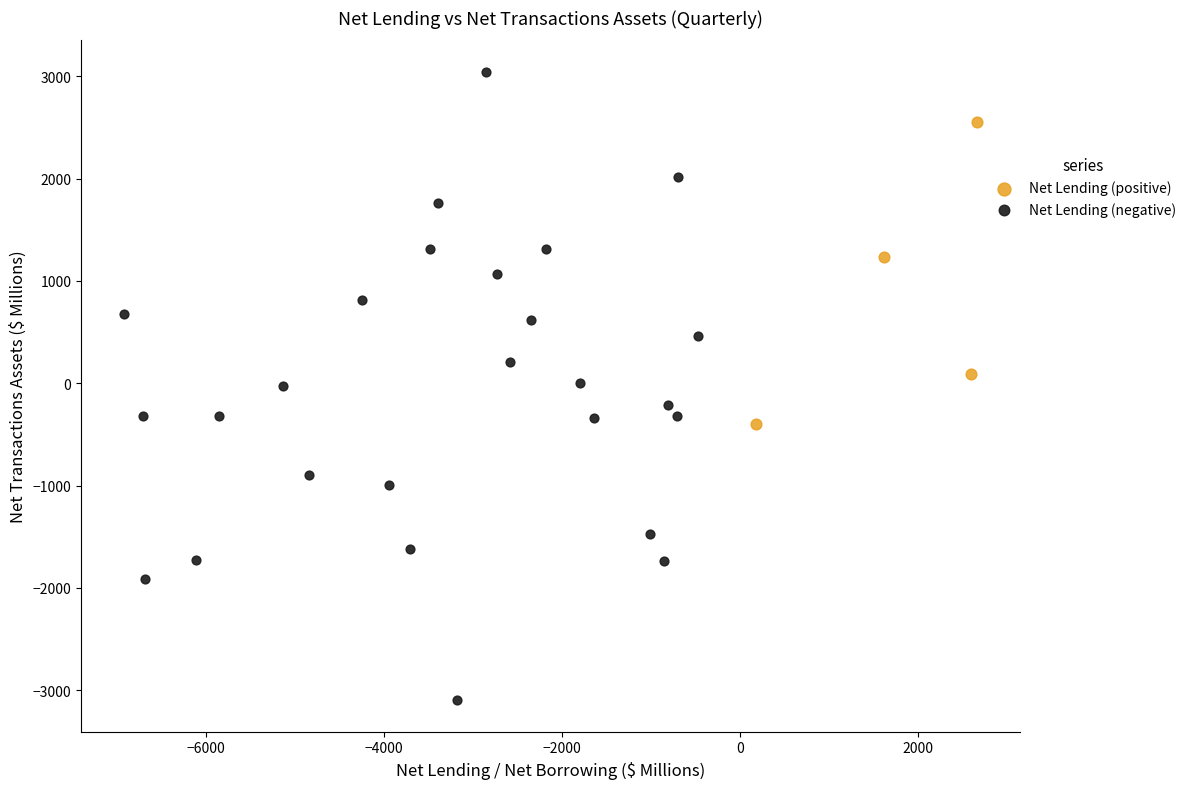

Which series reaches the minimum Y coordinate?

Net Lending (negative)